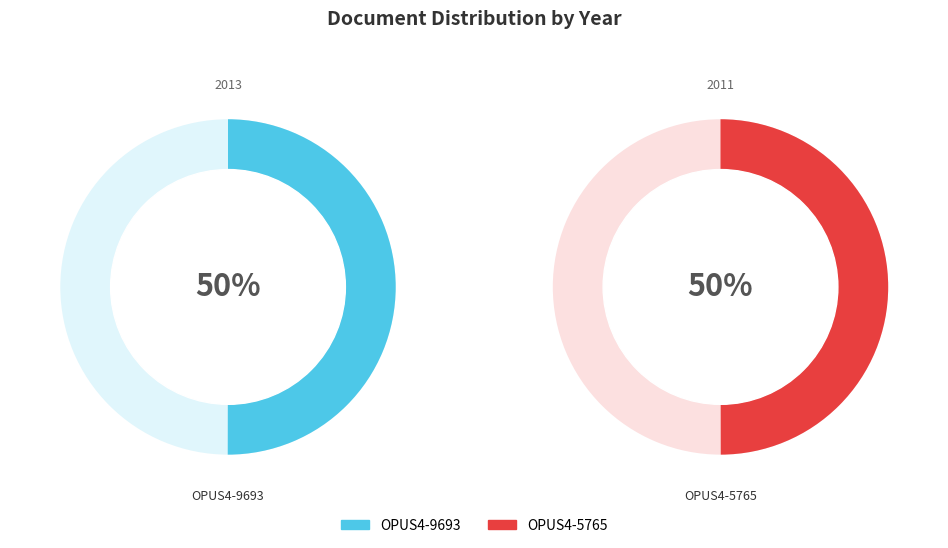

How many slices are in this pie chart?

2